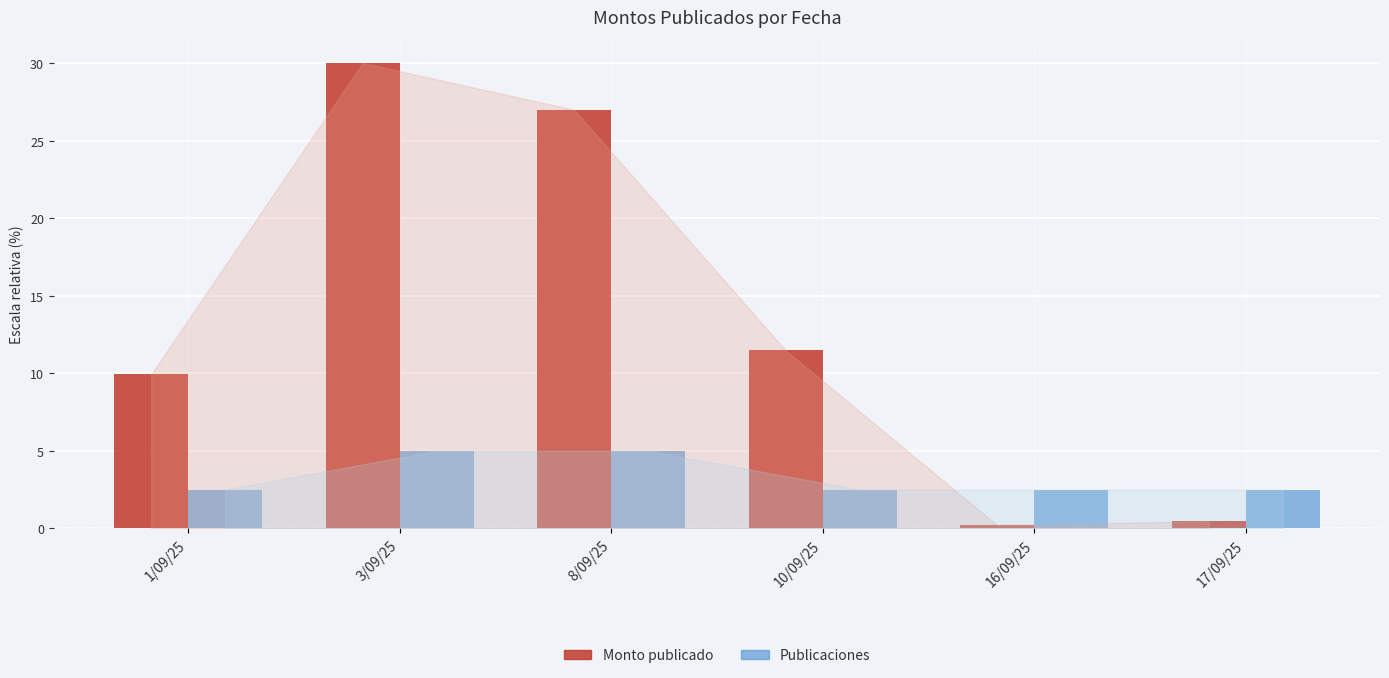

What is the sum of the Publicaciones values at 17/09/25 and 3/09/25?

7.5